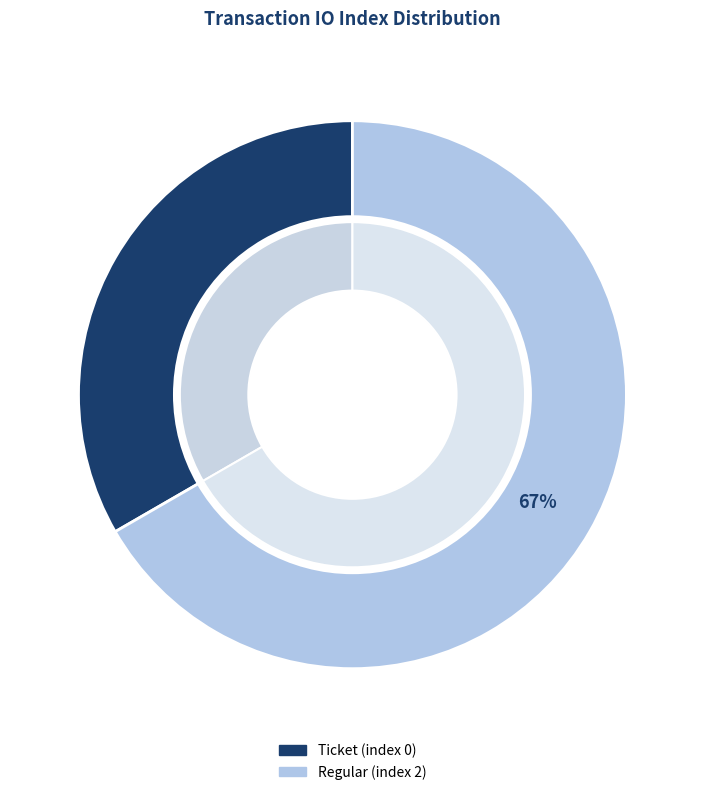

To the nearest percent, what is the average slice percentage?

50%